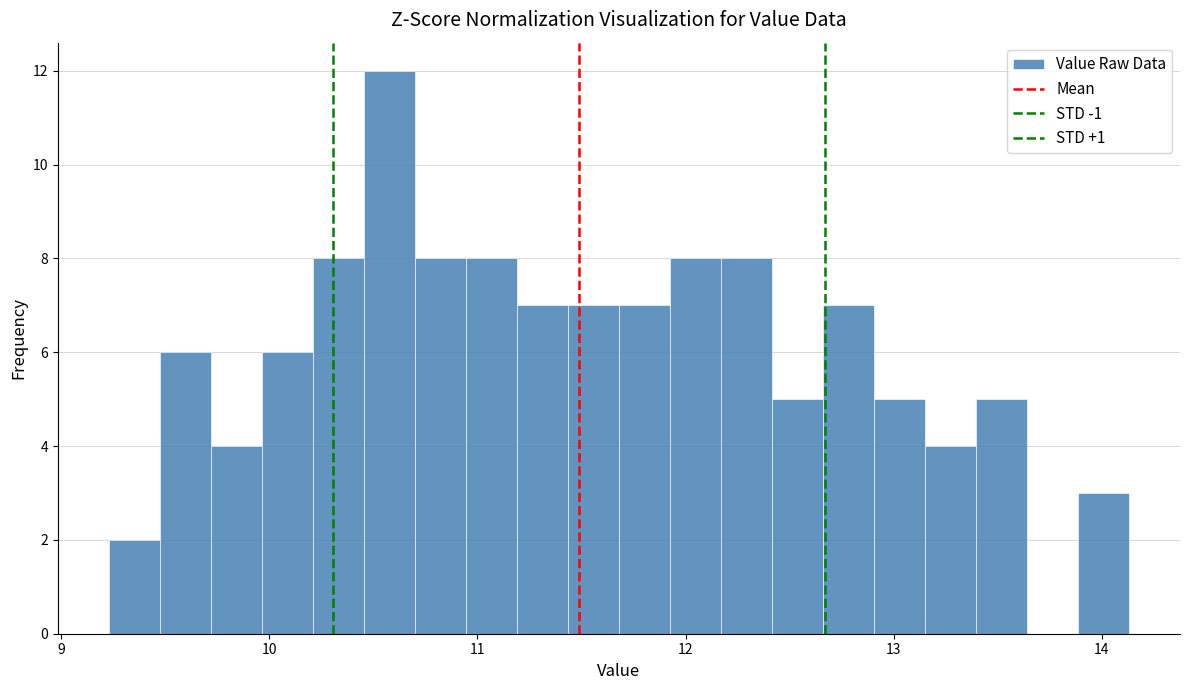

Around what value on the x-axis is the tallest bar? Give the approximate position of its centre, as read against the axis.

10.6